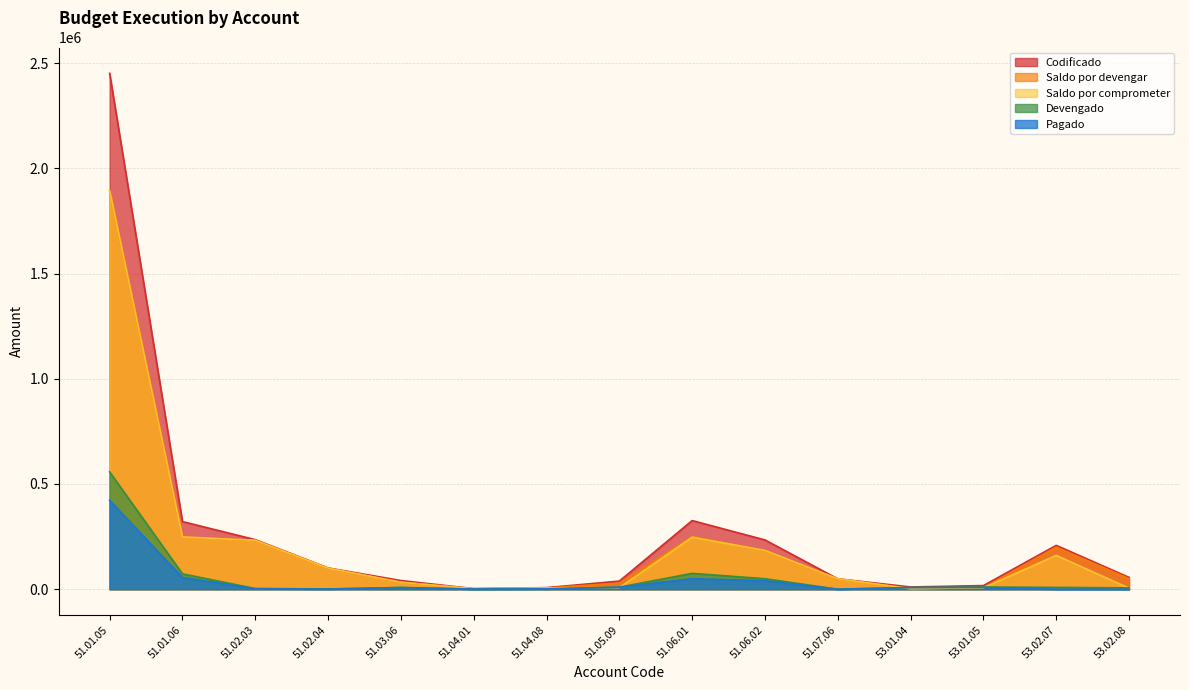

Rank the series by their maximum value, from lowest to highest.

Pagado, Devengado, Saldo por devengar, Saldo por comprometer, Codificado